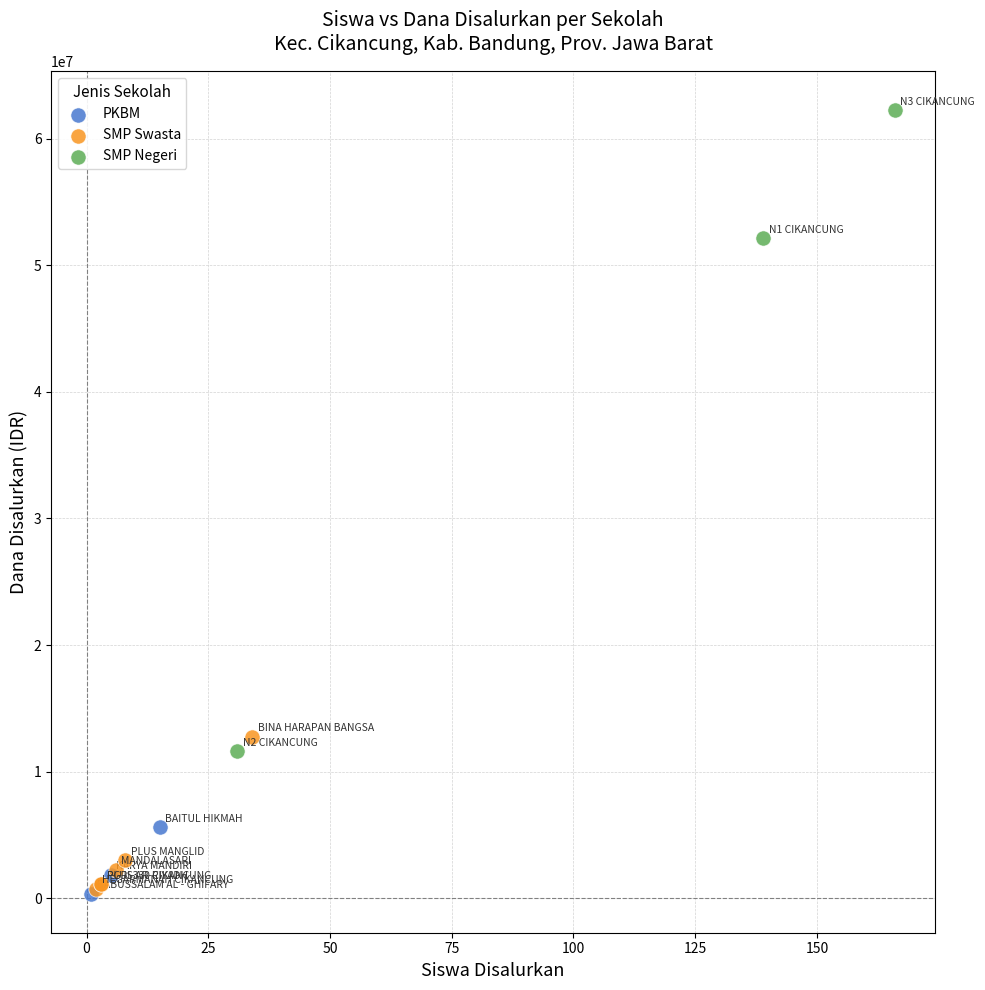

Which series has the largest Y range (max minus min)?

SMP Negeri